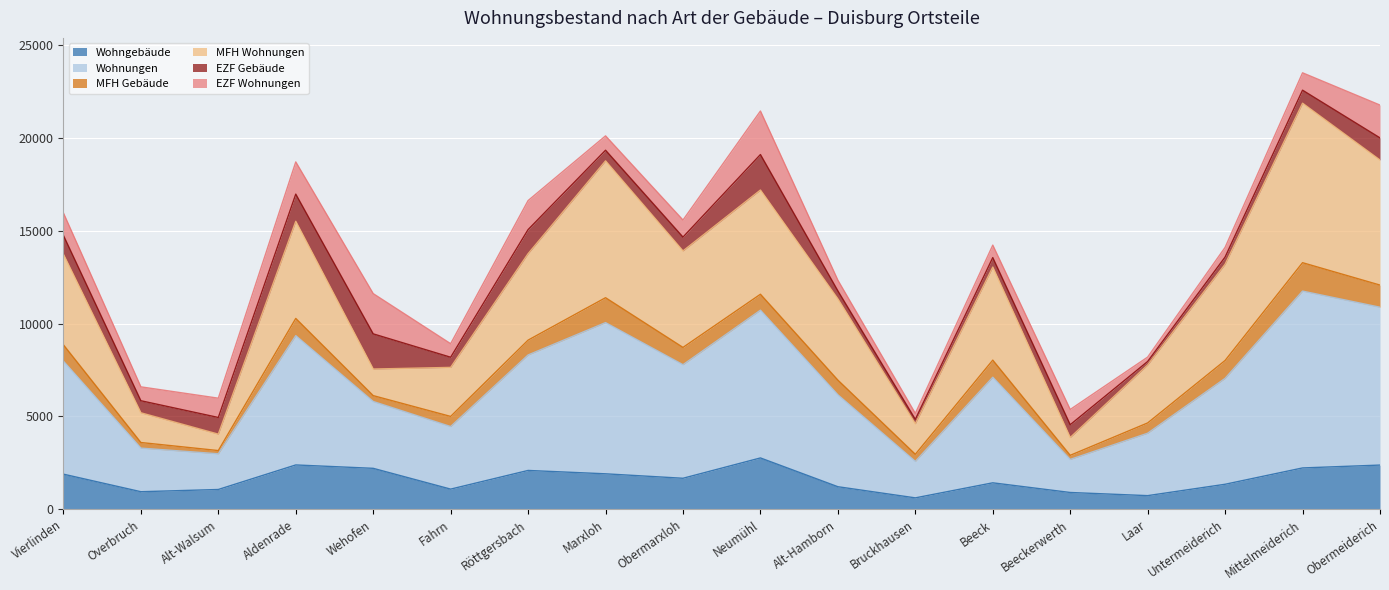

What is the minimum value for Wohngebäude?

619